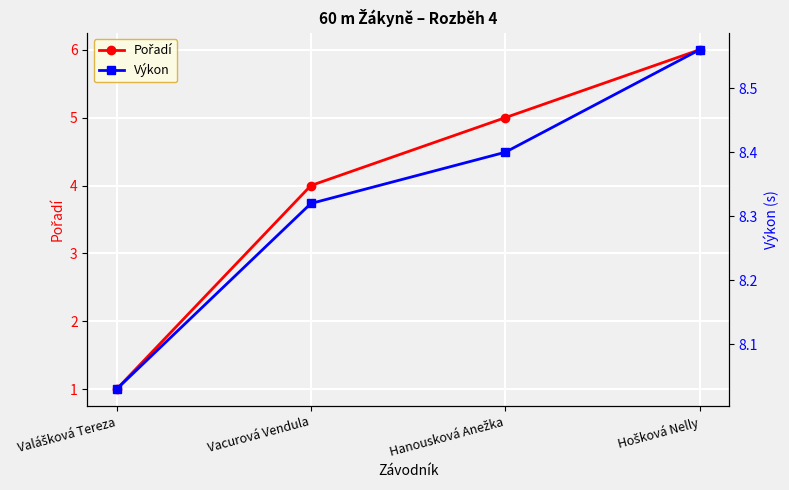

The Pořadí series shows 1.0 at Valášková Tereza. True or false?

True